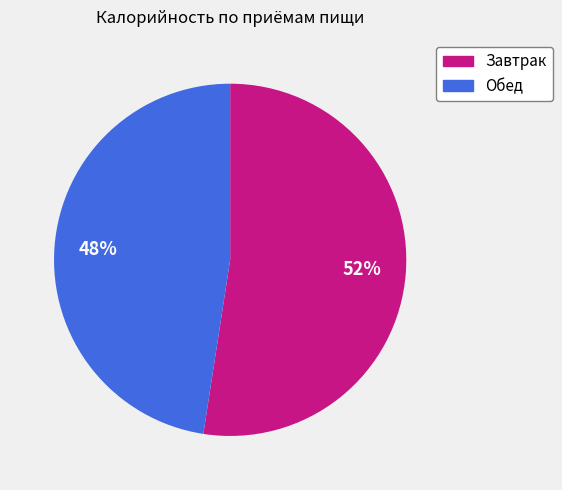

To the nearest percent, what is the average slice percentage?

50%